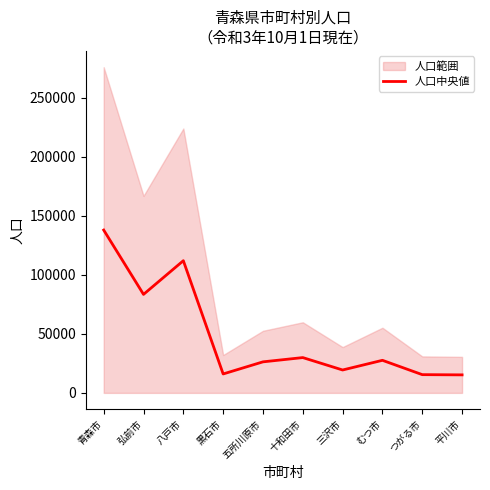

What is the difference between the second highest and minimum values?

96672.0